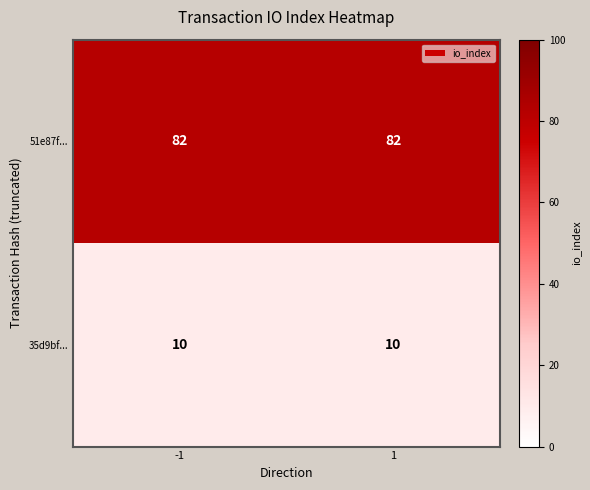

Reading left to right, list all the values displayed in this chart.

51e87f...: 82	82
35d9bf...: 10	10